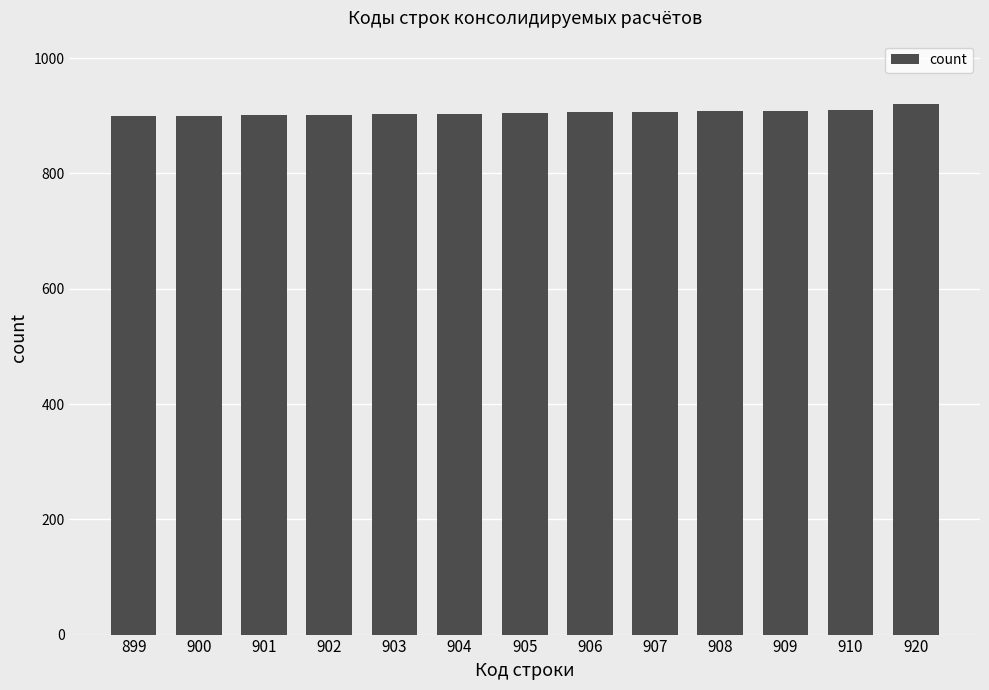

Approximately how many times larger is the value at 905 compared to 907?

1.0